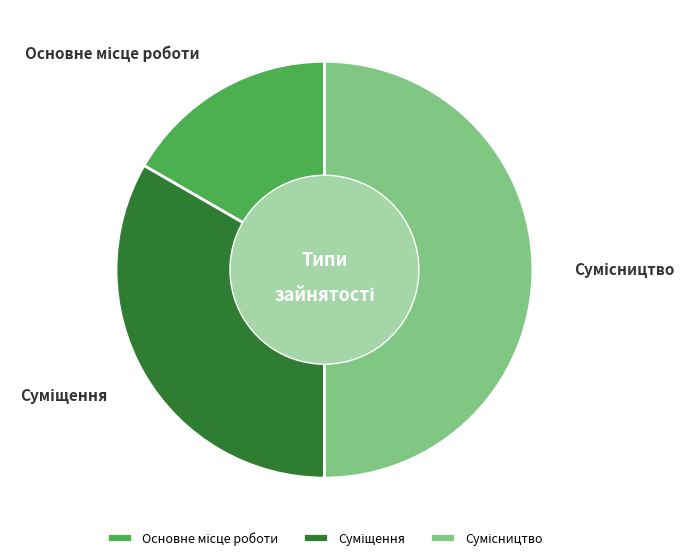

What portion of the pie excludes Суміщення?

66.7%